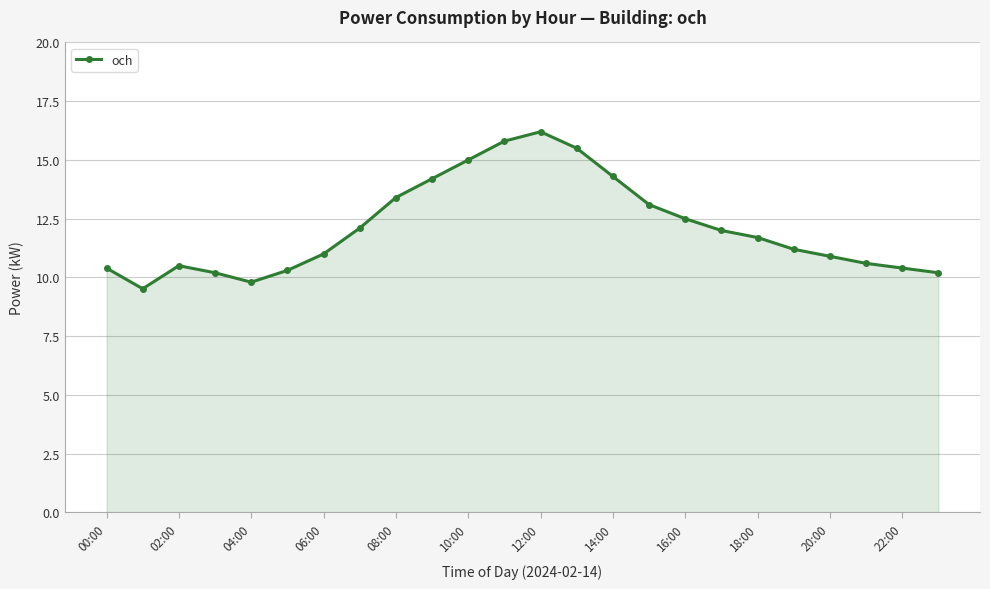

What is the greatest value displayed?

16.2